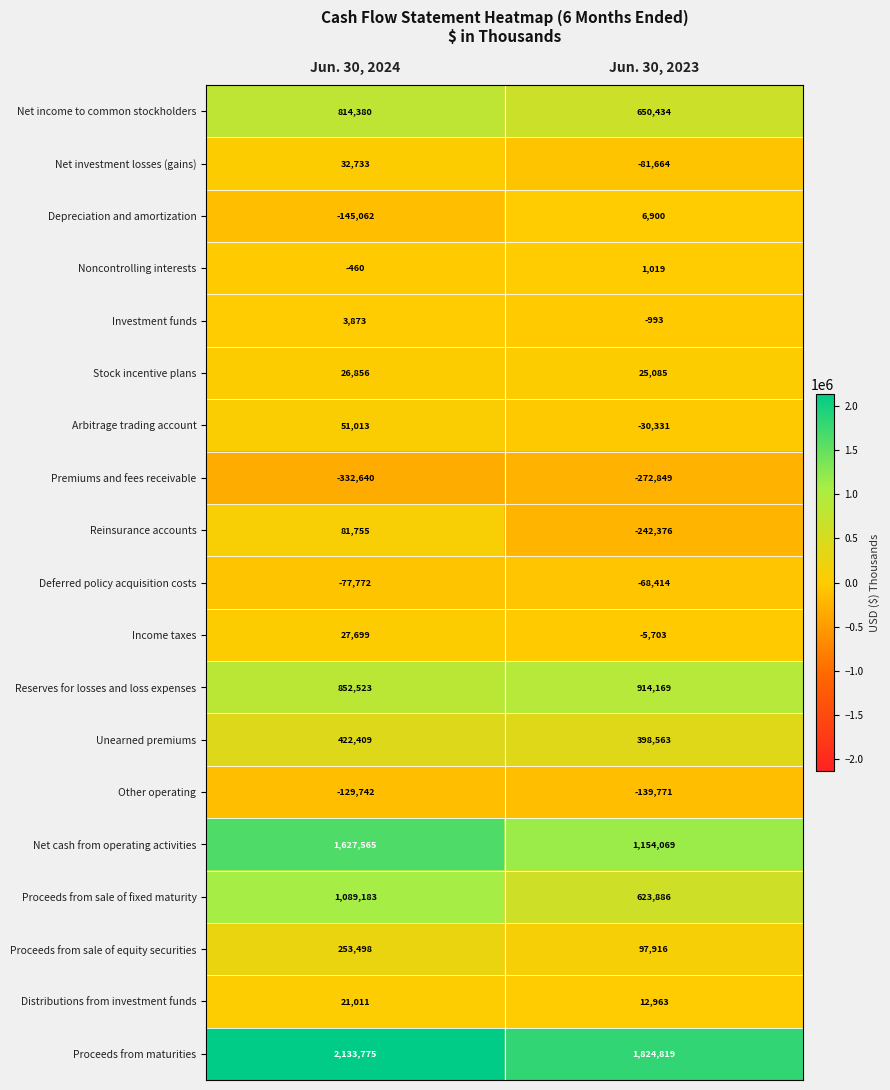

Rank the series at Jun. 30, 2024 from lowest to highest value.

Premiums and fees receivable, Depreciation and amortization, Other operating, Deferred policy acquisition costs, Noncontrolling interests, Investment funds, Distributions from investment funds, Stock incentive plans, Income taxes, Net investment losses (gains), Arbitrage trading account, Reinsurance accounts, Proceeds from sale of equity securities, Unearned premiums, Net income to common stockholders, Reserves for losses and loss expenses, Proceeds from sale of fixed maturity, Net cash from operating activities, Proceeds from maturities